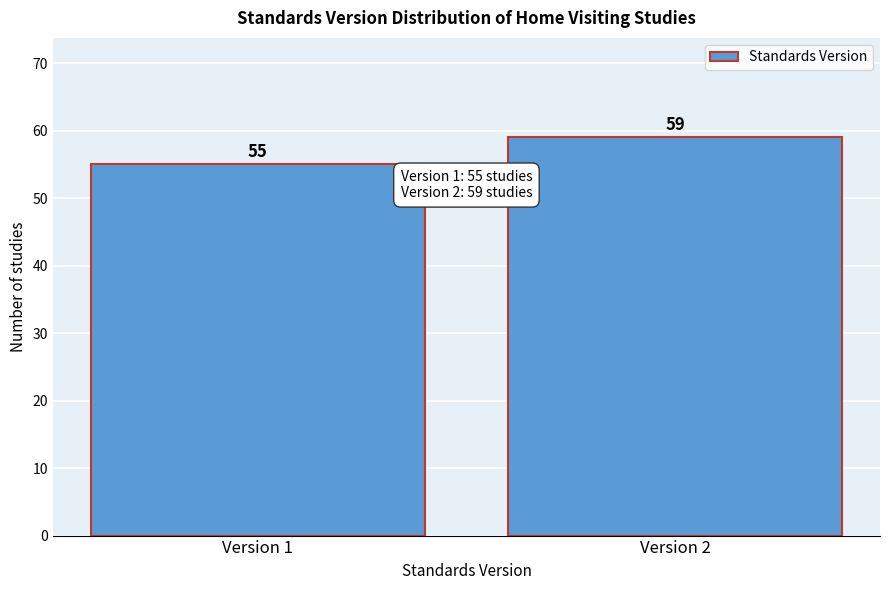

Reading right to left, what are all the values shown in this chart?

59	55